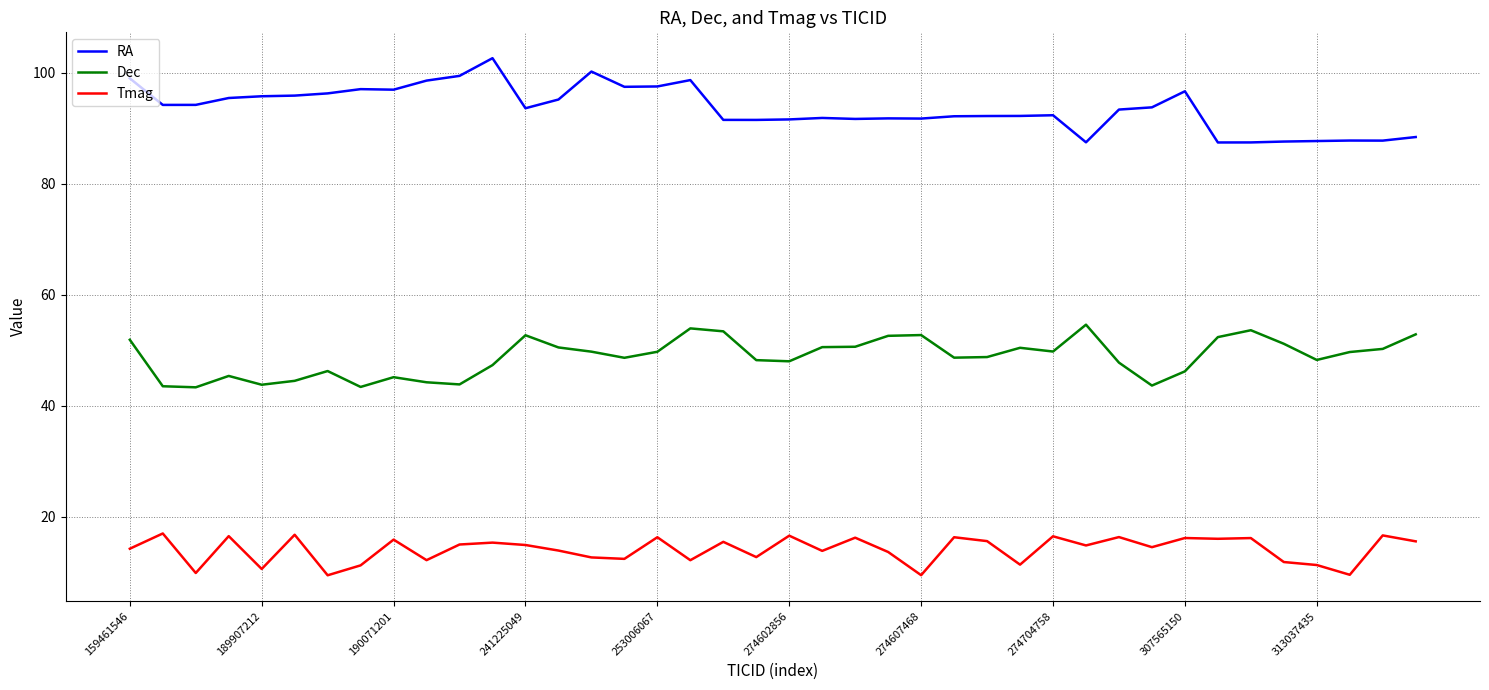

True or false: RA and Tmag cross at least once.

False